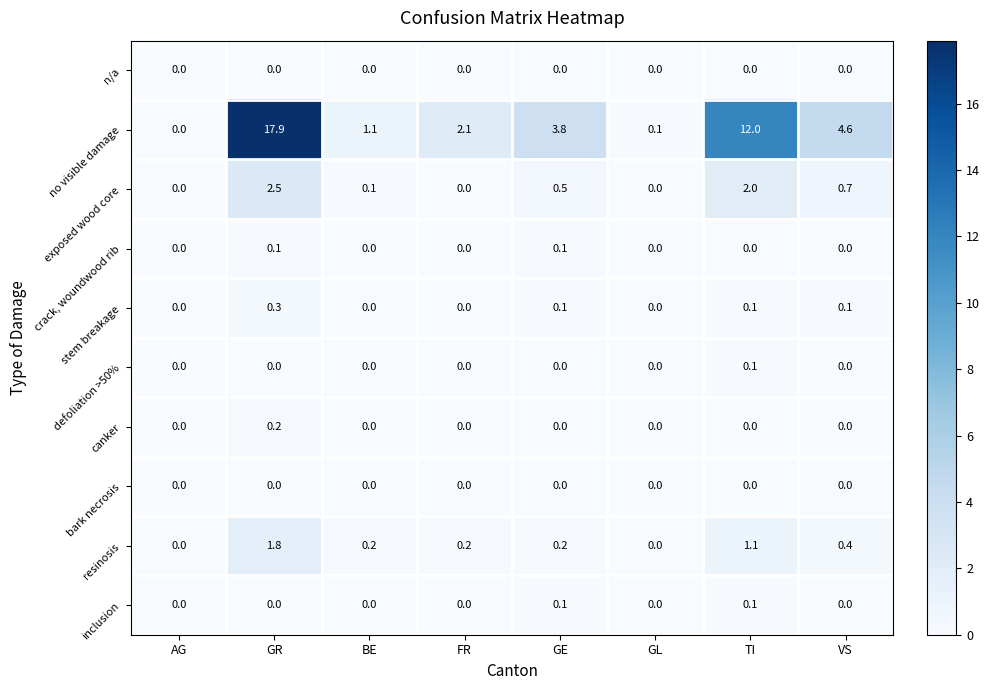

What is the spread (max minus min) of values at GL?

0.1